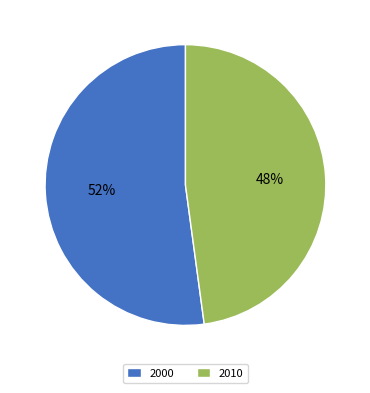

True or false: 2000 accounts for 39% of the total.

False